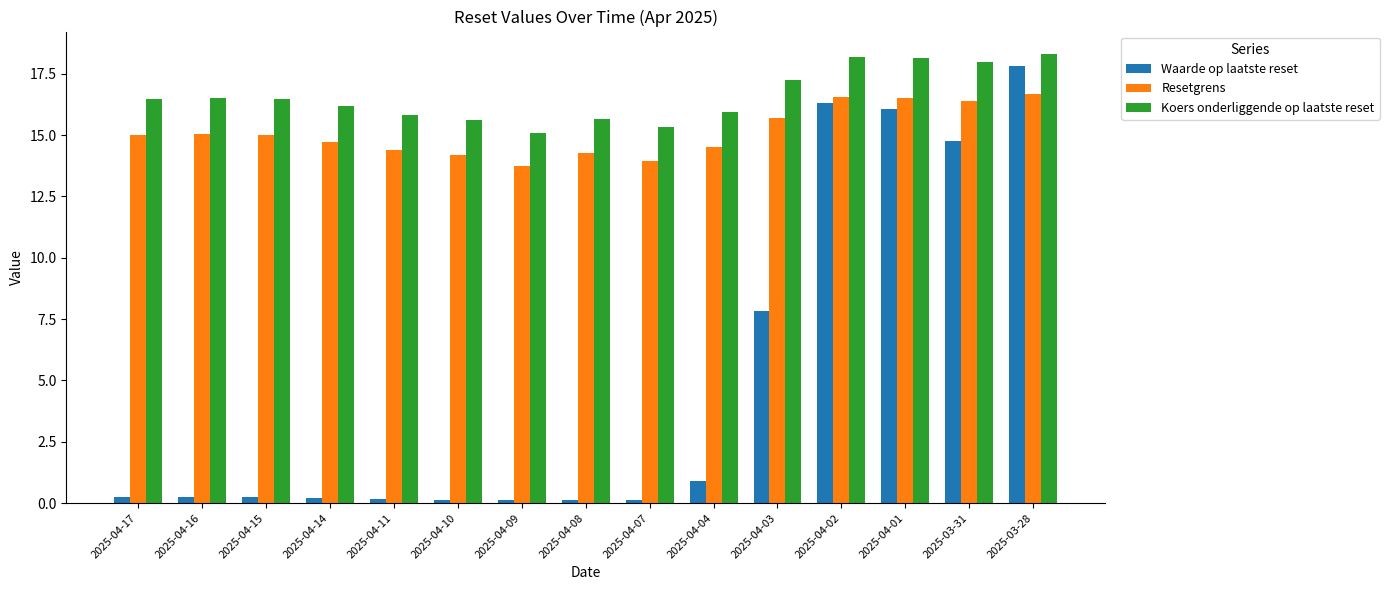

What is the approximate value of Resetgrens at 2025-03-31?

16.4